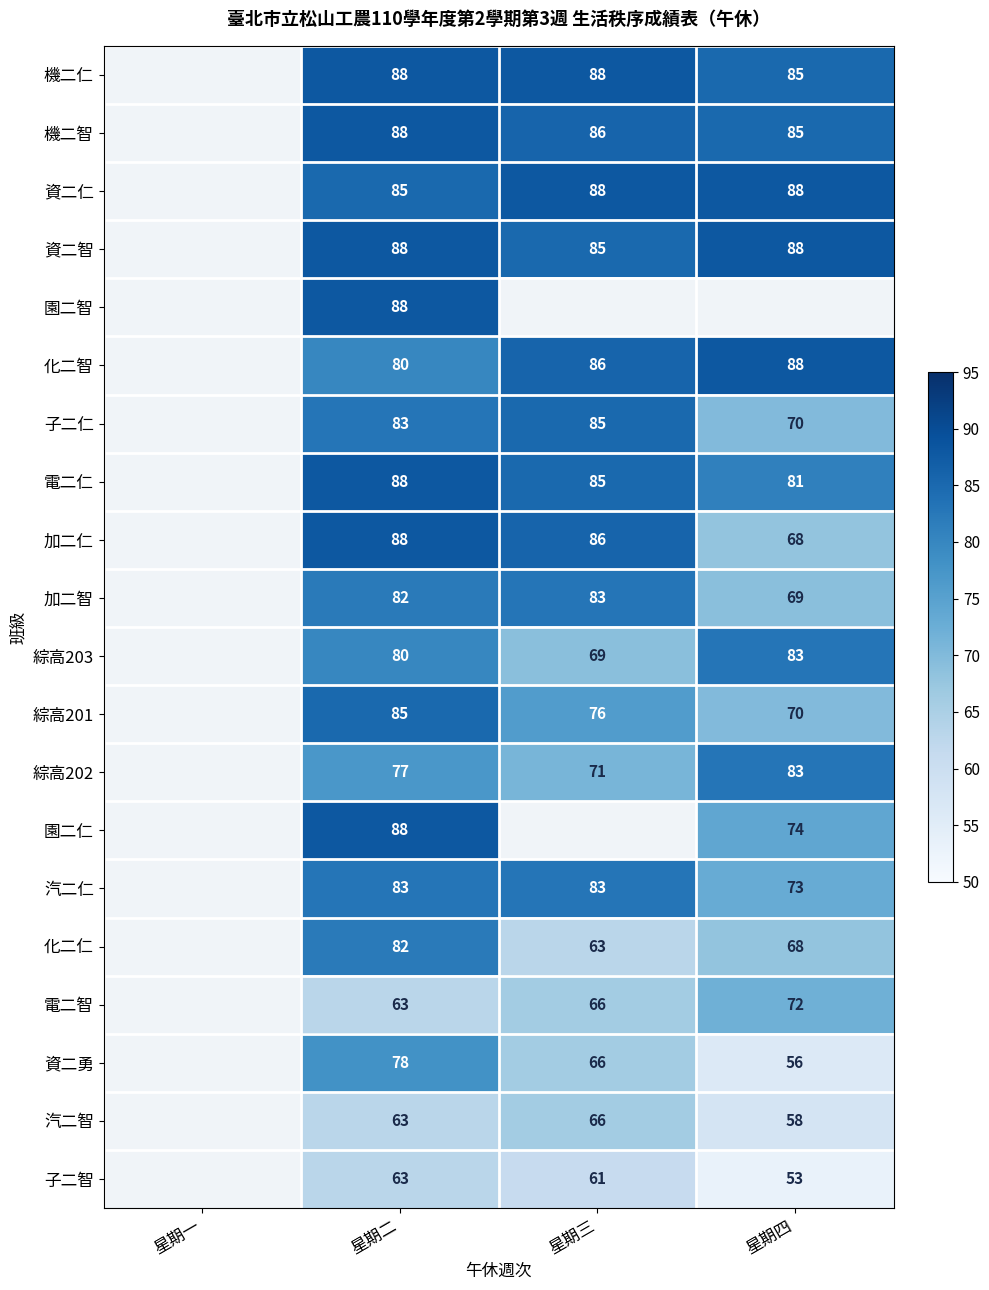

What is the sum of the 綜高203 values at 星期二 and 星期三?

149